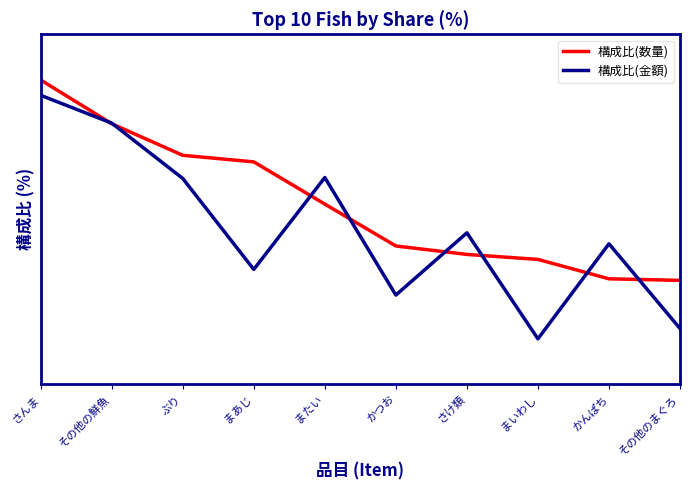

Reading left to right, transcribe all the data shown in this chart.

構成比(数量): さんま=9.7	その他の鮮魚=8.3	ぶり=7.3	まあじ=7.1	またい=5.8	かつお=4.4	さけ類=4.2	まいわし=4.0	かんぱち=3.4	その他のまぐろ=3.3
構成比(金額): さんま=9.2	その他の鮮魚=8.4	ぶり=6.6	まあじ=3.7	またい=6.6	かつお=2.9	さけ類=4.8	まいわし=1.5	かんぱち=4.5	その他のまぐろ=1.8